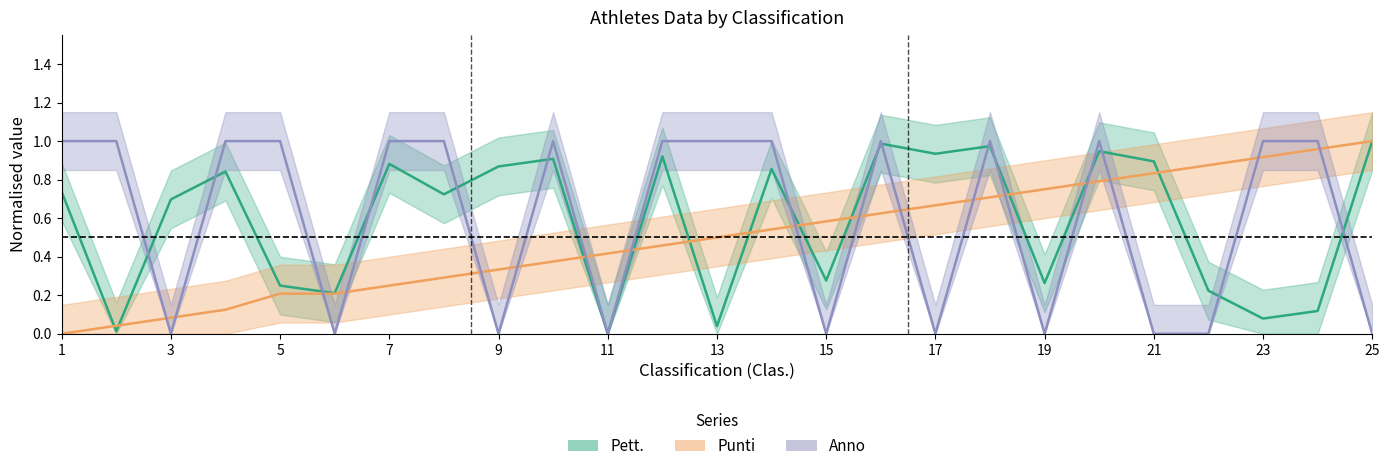

Does the chart display data point markers on the line(s)?

No